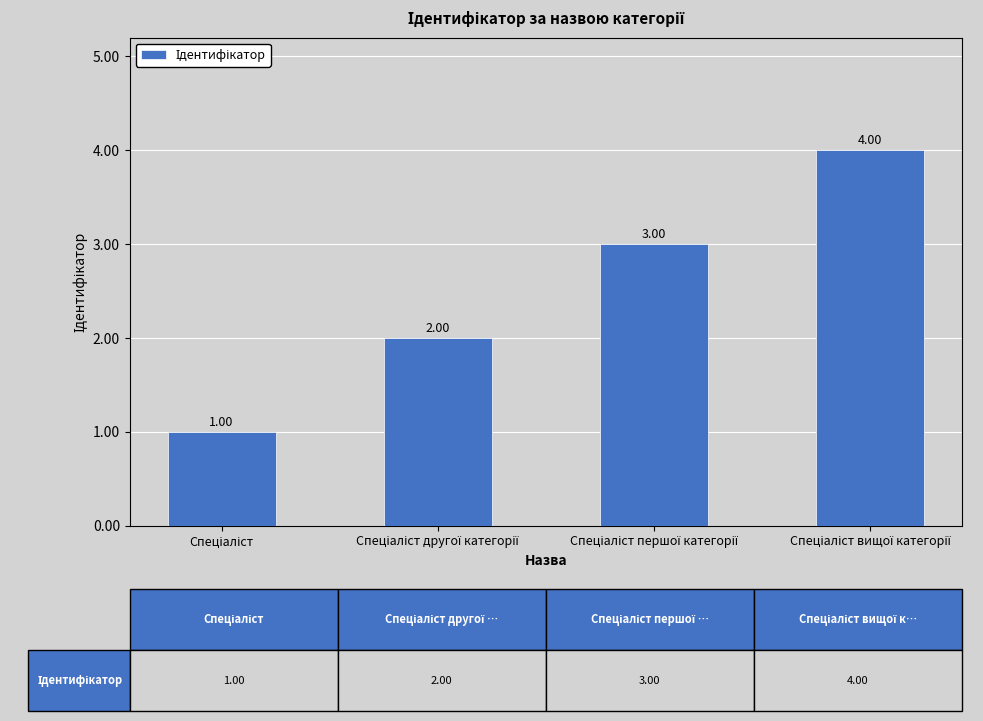

How many values are between 2 and 4?

3